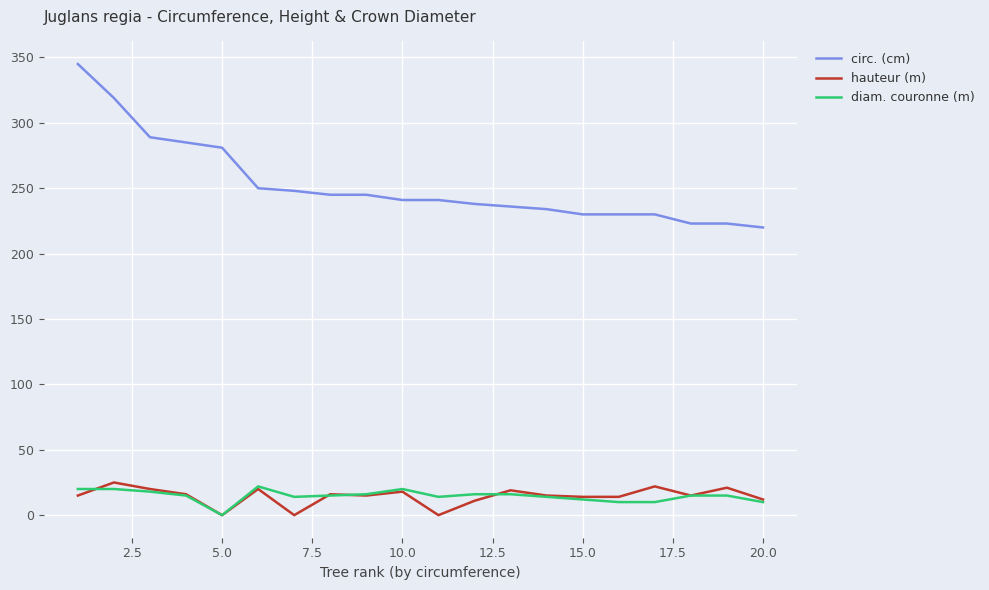

How many values in the circ. (cm) series are below 241?

9